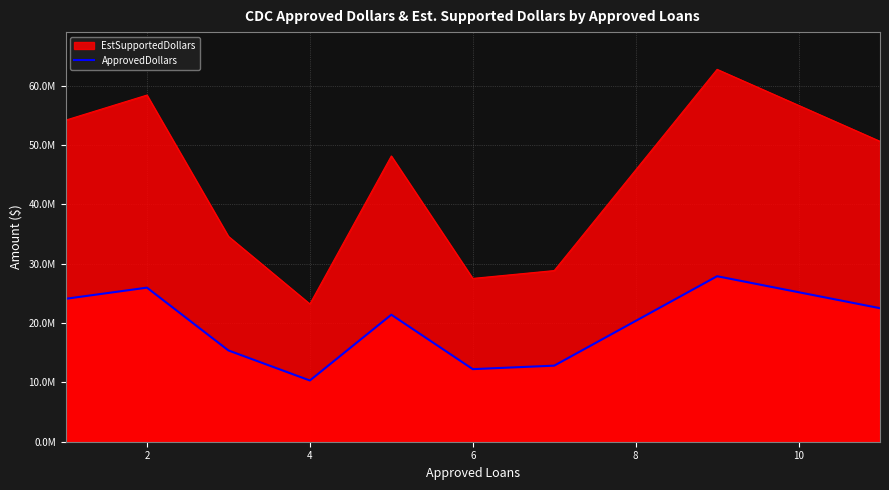

Where is the data nearest to the value 19100000?

8